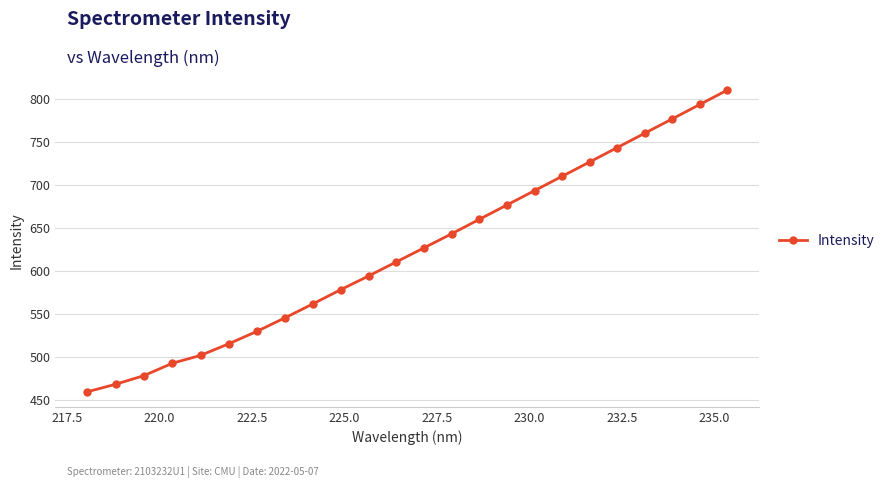

What is the value of the 11th point from the left?

594.1